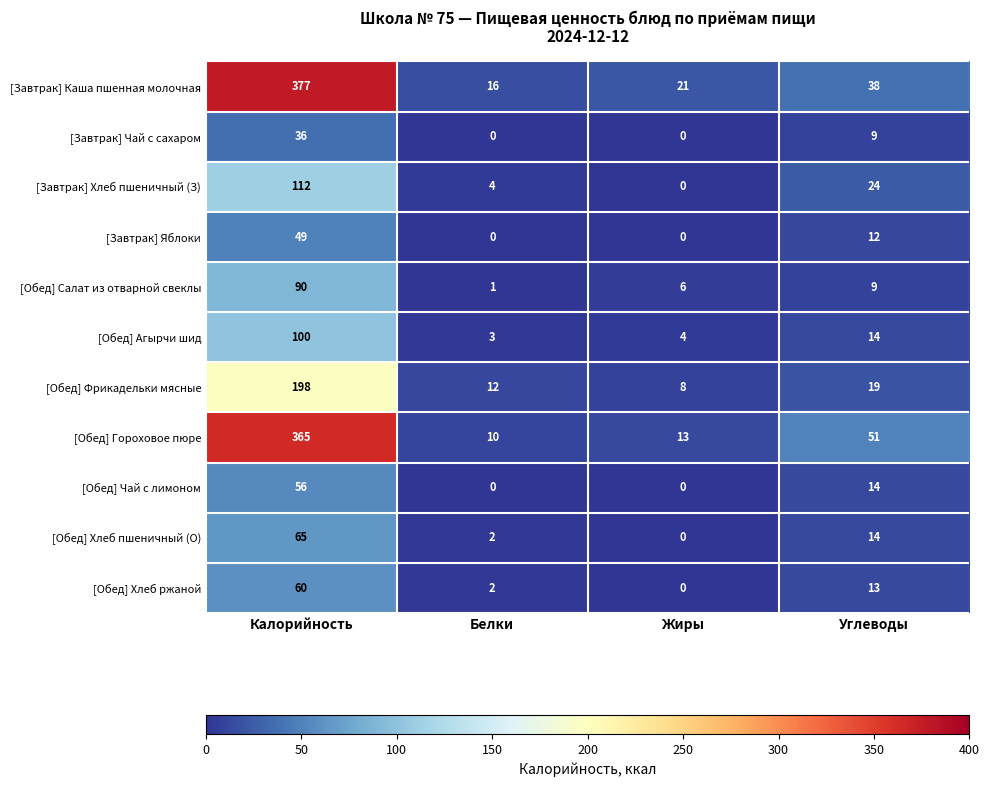

What is the sum of all [Обед] Хлеб ржаной values?

75